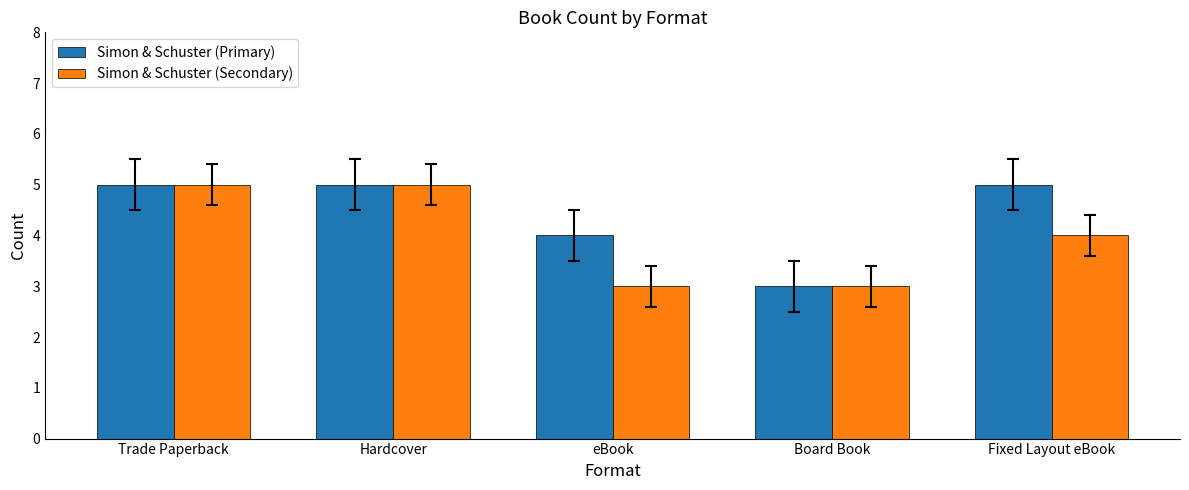

Reading right to left, transcribe all the data shown in this chart.

Simon & Schuster (Primary): Fixed Layout eBook=5	Board Book=3	eBook=4	Hardcover=5	Trade Paperback=5
Simon & Schuster (Secondary): Fixed Layout eBook=4	Board Book=3	eBook=3	Hardcover=5	Trade Paperback=5